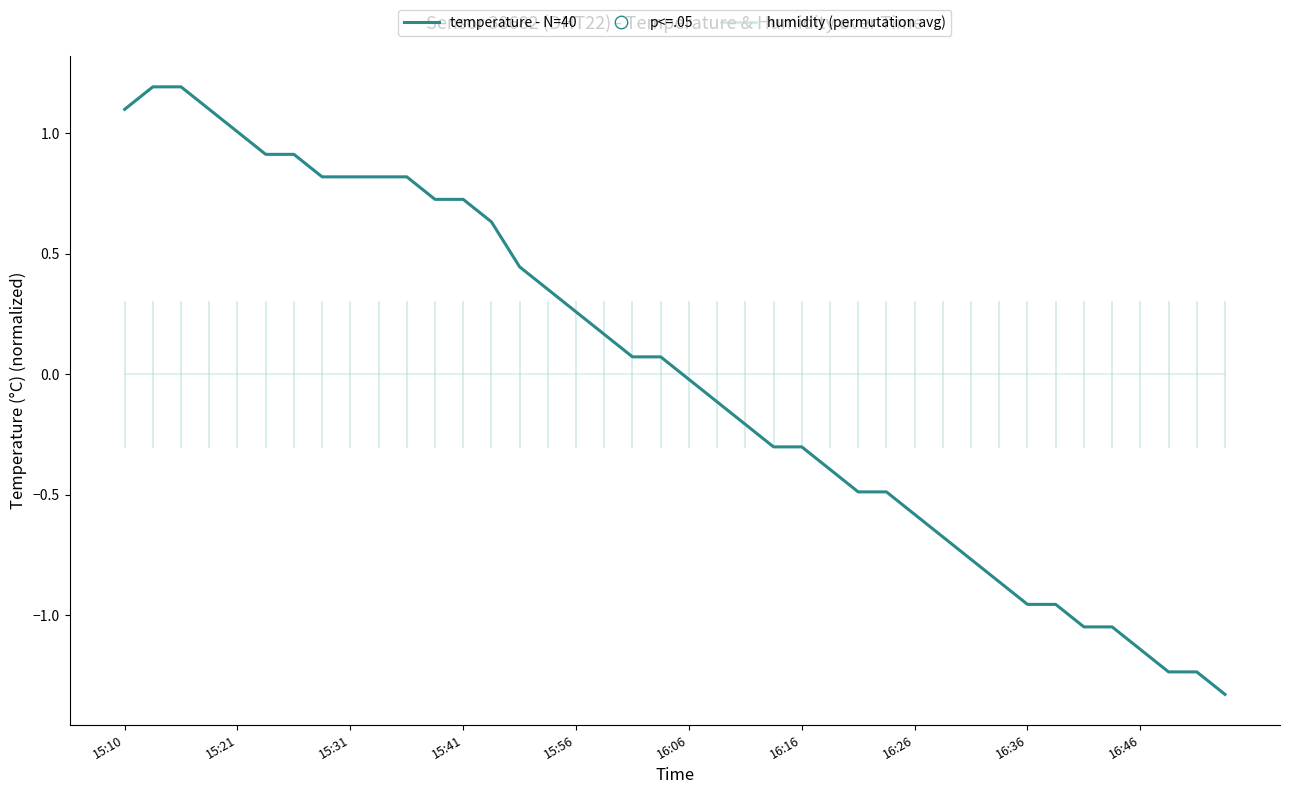

Which series has the widest spread of values?

temperature - N=40